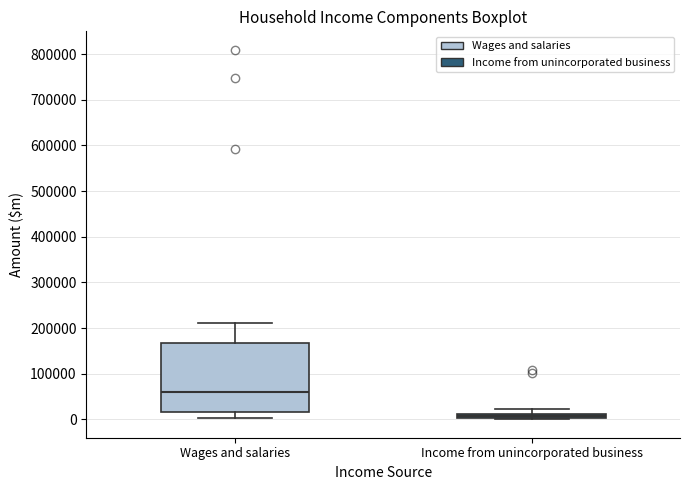

Where is the upper edge of the box for Wages and salaries on the y-axis? The values are not printed on the chart, so give them approximately, as read against the axis.

170000